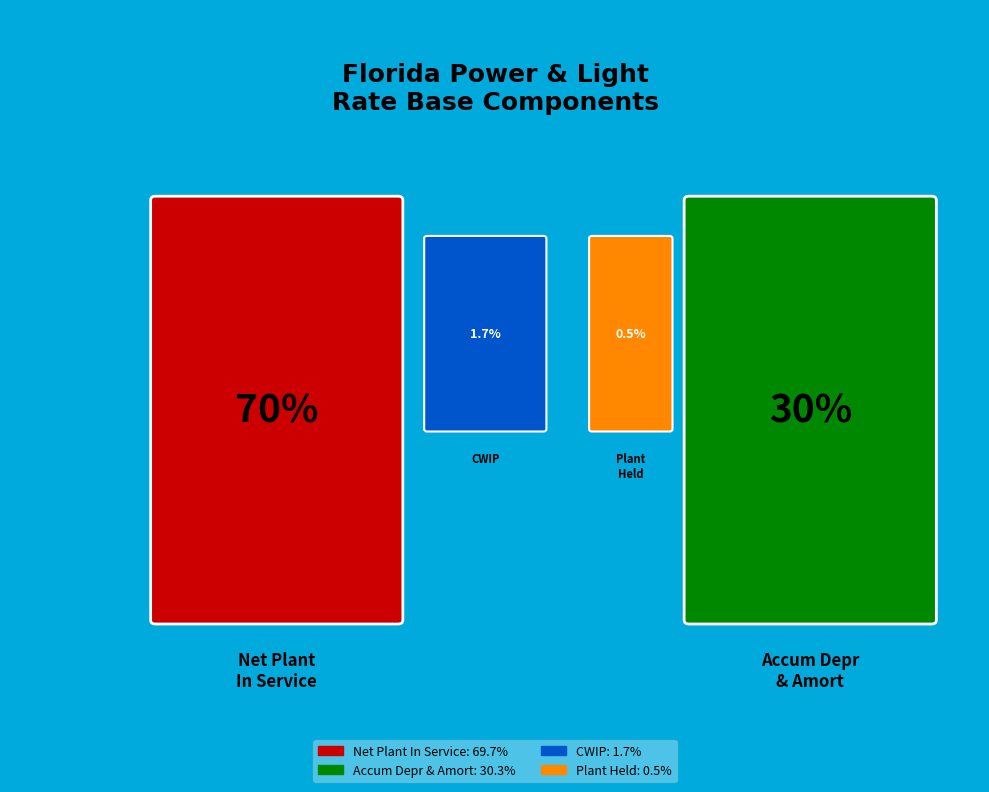

The Construction Work in Progress slice represents 16% of the pie. True or false?

False